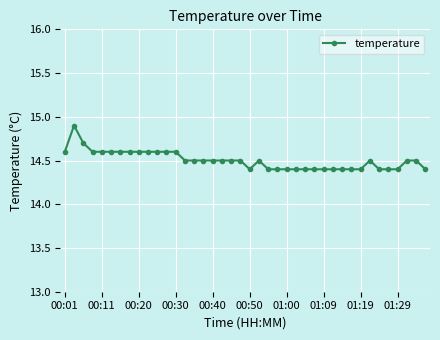

What is the sum of all values?

580.1